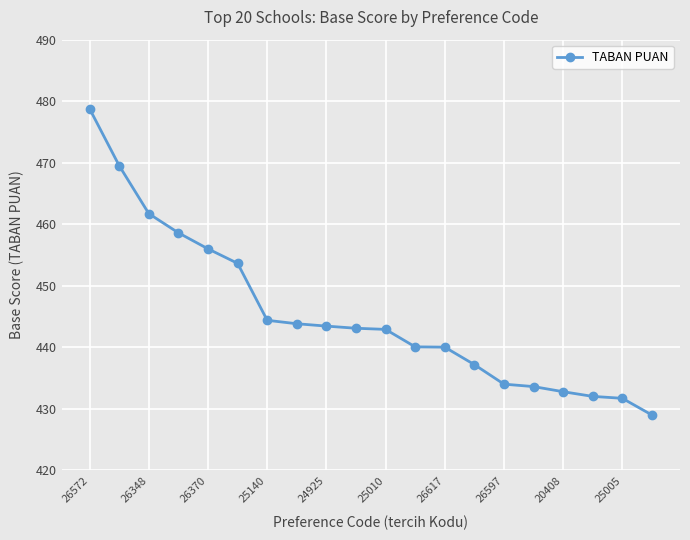

What is the value of the 8th point from the left?

443.8